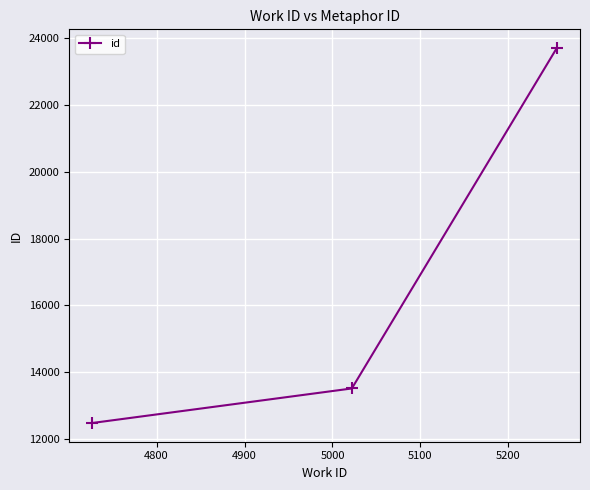

What is the difference between the maximum and minimum values?

11218